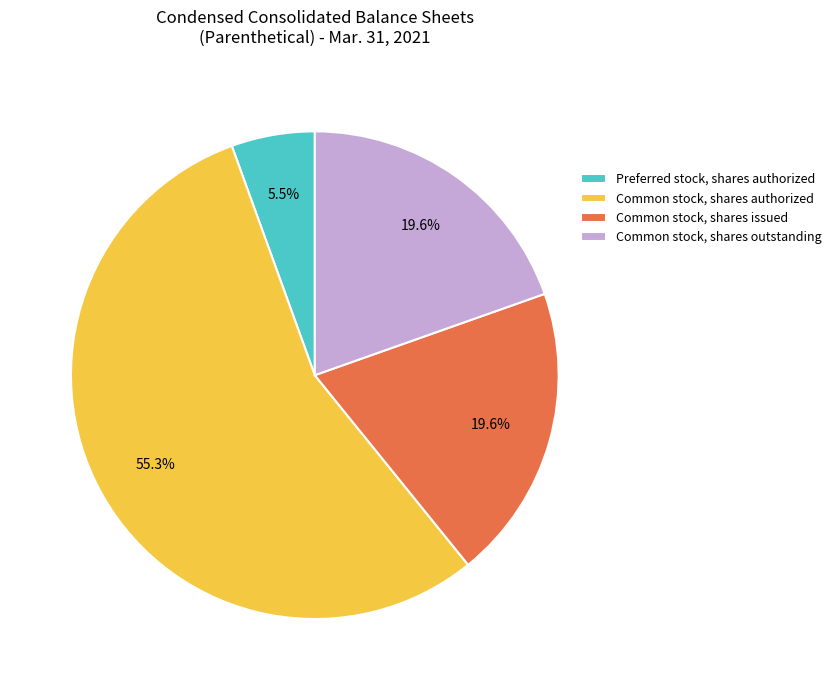

The Common stock, shares issued slice represents 5% of the pie. True or false?

False